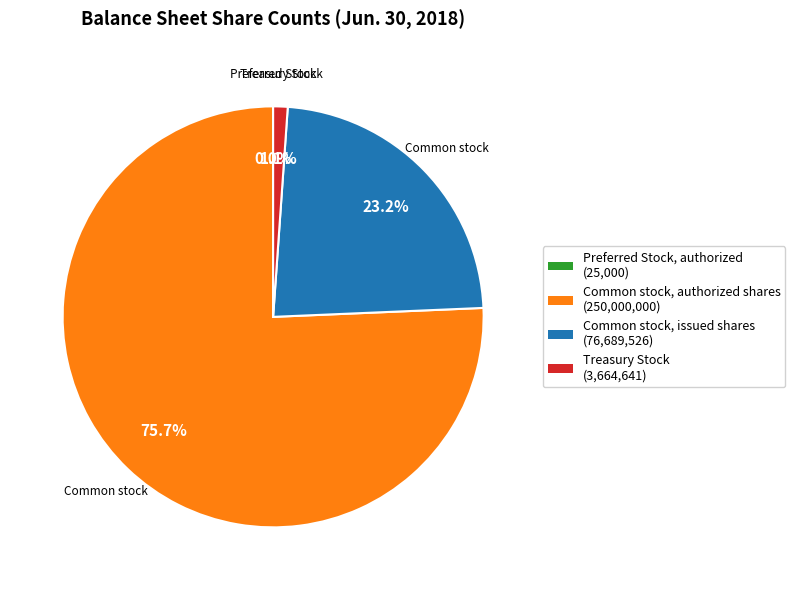

What is the majority slice?

Common stock, authorized shares